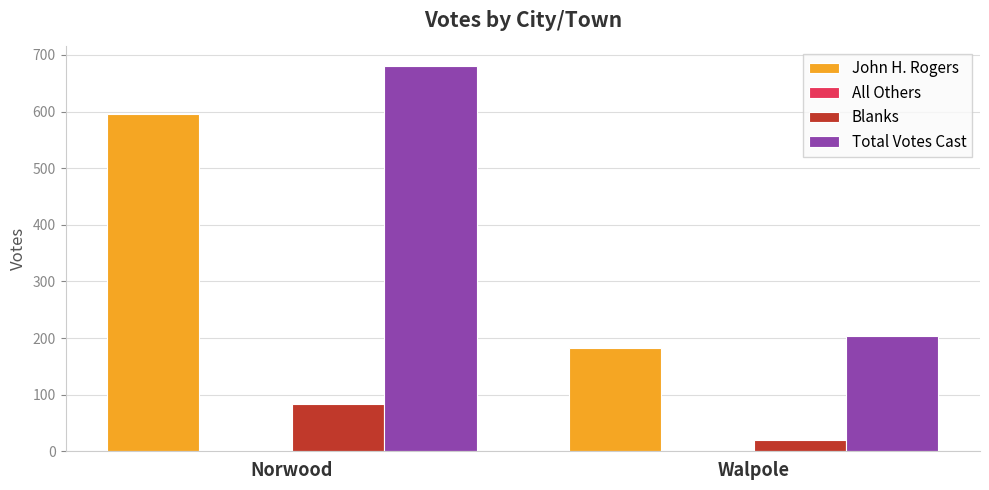

Is the value of Blanks at Walpole greater than the value of Total Votes Cast at Walpole?

No